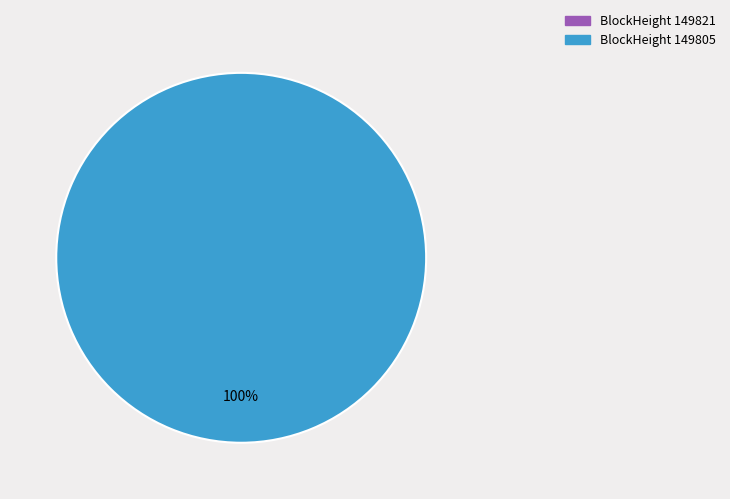

What is the total percentage of 149821 and 149805?

100.0%